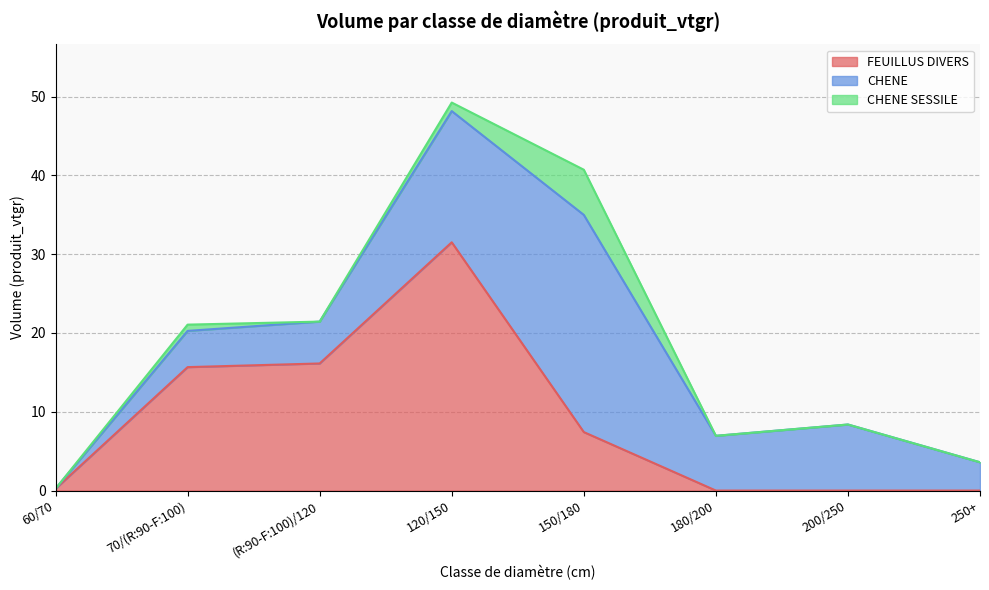

What is the average value of the FEUILLUS DIVERS series?

8.9